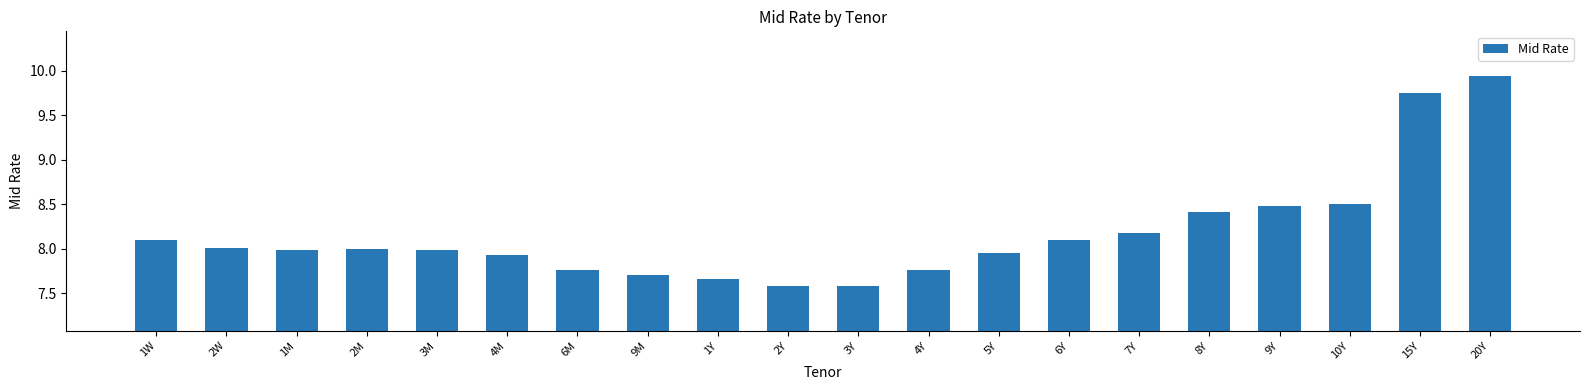

What is the ratio of the value at 9Y to the value at 1M?

1.1